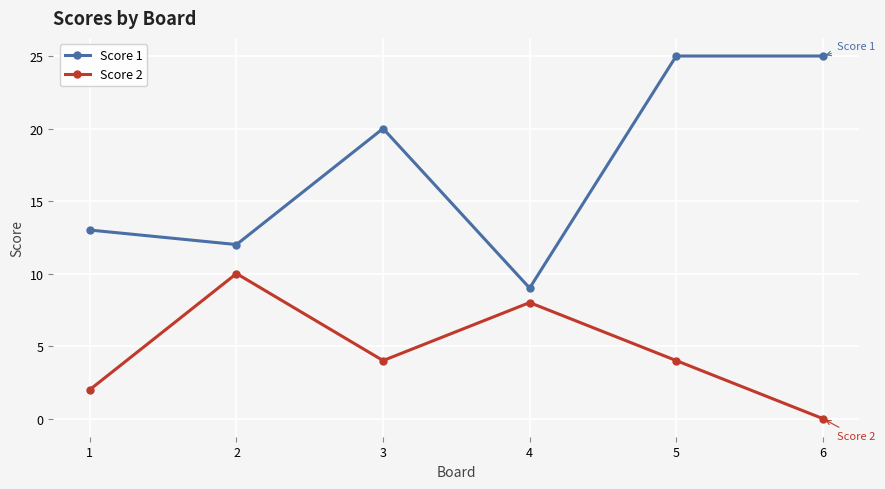

What value does the Score 1 series have at 4, to the nearest 10?

10